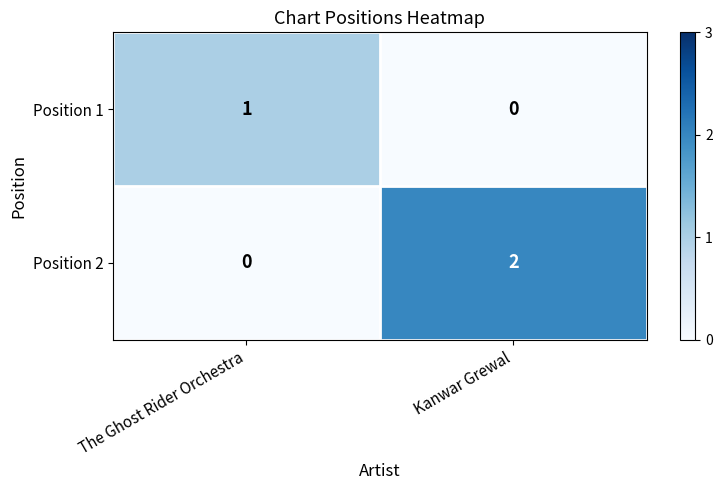

Count the number of data series in this chart.

2